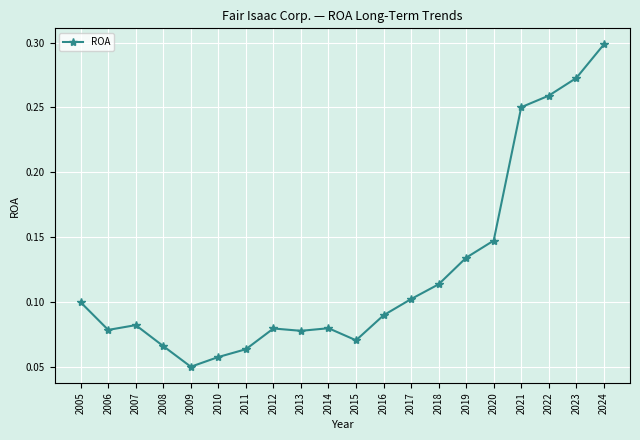

Which category has the highest value across all series?

2024